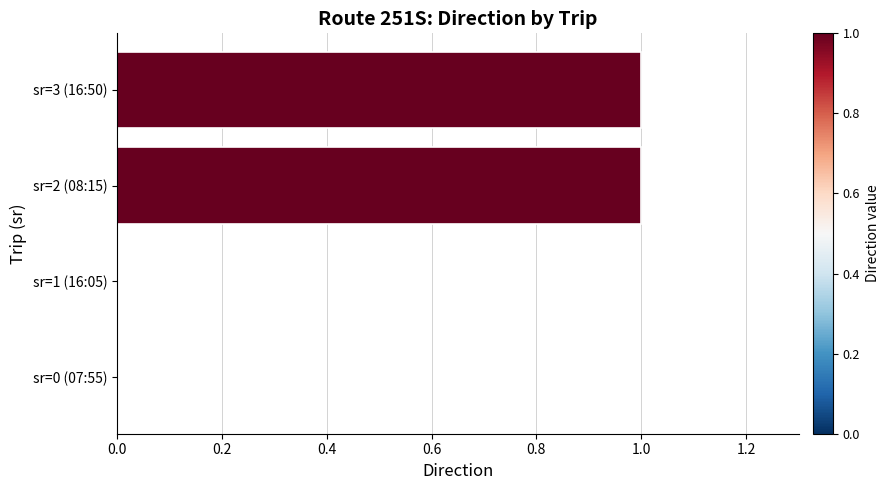

True or false: the data shows 1 at sr=0 (07:55).

False